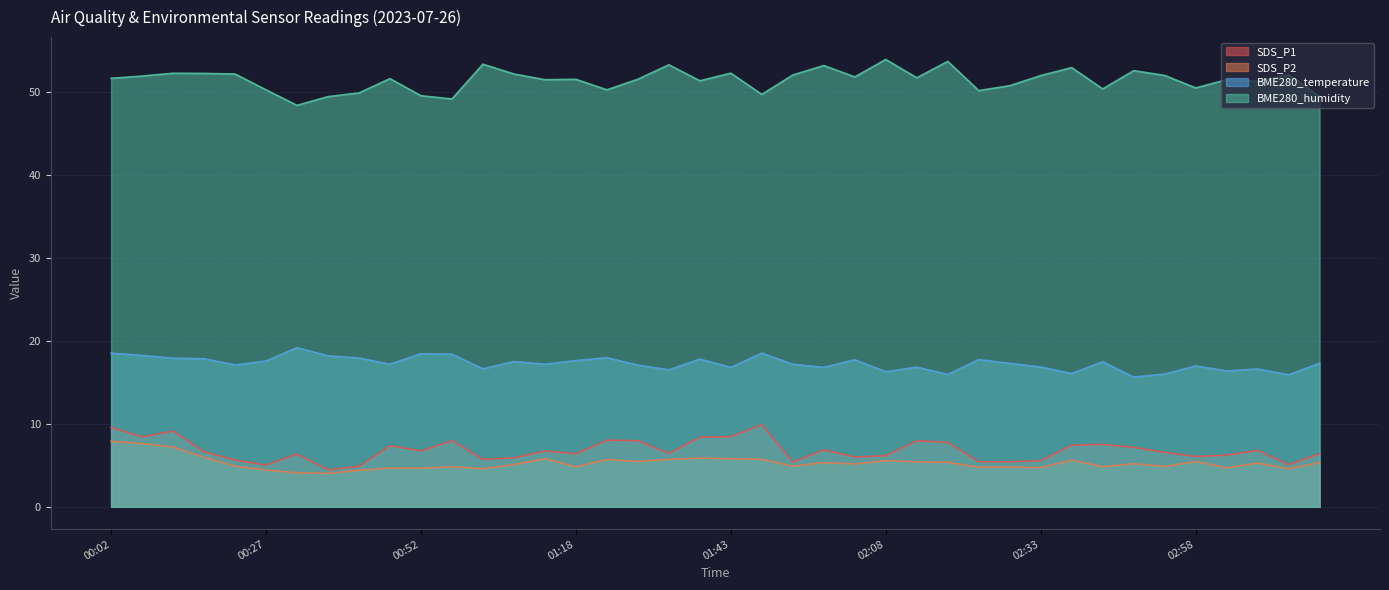

Reading left to right, transcribe all the data shown in this chart.

SDS_P1: 00:02=9.6	00:07=8.4	00:12=9.1	00:17=6.6	00:22=5.6	00:27=5.0	00:32=6.4	00:37=4.5	00:42=4.9	00:47=7.4	00:52=6.7	00:57=8.0	01:02=5.7	01:07=5.9	01:12=6.7	01:18=6.4	01:23=8.0	01:28=8.0	01:33=6.4	01:38=8.4	01:43=8.5	01:48=9.9	01:53=5.4	01:58=6.9	02:03=6.0	02:08=6.2	02:13=8.0	02:18=7.8	02:23=5.4	02:28=5.4	02:33=5.6	02:38=7.4	02:43=7.5	02:48=7.2	02:53=6.6	02:58=6.1	03:03=6.2	03:08=6.8	03:13=5.1	03:18=6.4
SDS_P2: 00:02=7.9	00:07=7.6	00:12=7.2	00:17=6.0	00:22=4.9	00:27=4.4	00:32=4.1	00:37=4.0	00:42=4.4	00:47=4.7	00:52=4.7	00:57=4.8	01:02=4.6	01:07=5.1	01:12=5.8	01:18=4.8	01:23=5.7	01:28=5.5	01:33=5.7	01:38=5.9	01:43=5.8	01:48=5.7	01:53=4.9	01:58=5.3	02:03=5.2	02:08=5.6	02:13=5.4	02:18=5.4	02:23=4.8	02:28=4.8	02:33=4.7	02:38=5.6	02:43=4.8	02:48=5.2	02:53=4.9	02:58=5.5	03:03=4.7	03:08=5.3	03:13=4.6	03:18=5.3
BME280_temperature: 00:02=18.5	00:07=18.2	00:12=17.9	00:17=17.9	00:22=17.1	00:27=17.6	00:32=19.2	00:37=18.2	00:42=17.9	00:47=17.2	00:52=18.5	00:57=18.4	01:02=16.6	01:07=17.5	01:12=17.2	01:18=17.6	01:23=18.0	01:28=17.1	01:33=16.5	01:38=17.8	01:43=16.8	01:48=18.5	01:53=17.2	01:58=16.8	02:03=17.7	02:08=16.3	02:13=16.8	02:18=16.0	02:23=17.8	02:28=17.3	02:33=16.9	02:38=16.1	02:43=17.5	02:48=15.6	02:53=16.0	02:58=17.0	03:03=16.4	03:08=16.6	03:13=15.9	03:18=17.3
BME280_humidity: 00:02=51.7	00:07=51.9	00:12=52.3	00:17=52.2	00:22=52.2	00:27=50.3	00:32=48.4	00:37=49.5	00:42=49.9	00:47=51.6	00:52=49.6	00:57=49.2	01:02=53.4	01:07=52.2	01:12=51.5	01:18=51.5	01:23=50.3	01:28=51.5	01:33=53.3	01:38=51.4	01:43=52.3	01:48=49.7	01:53=52.1	01:58=53.2	02:03=51.8	02:08=53.9	02:13=51.7	02:18=53.7	02:23=50.2	02:28=50.8	02:33=52.0	02:38=53.0	02:43=50.4	02:48=52.6	02:53=52.0	02:58=50.5	03:03=51.5	03:08=51.3	03:13=52.1	03:18=49.5